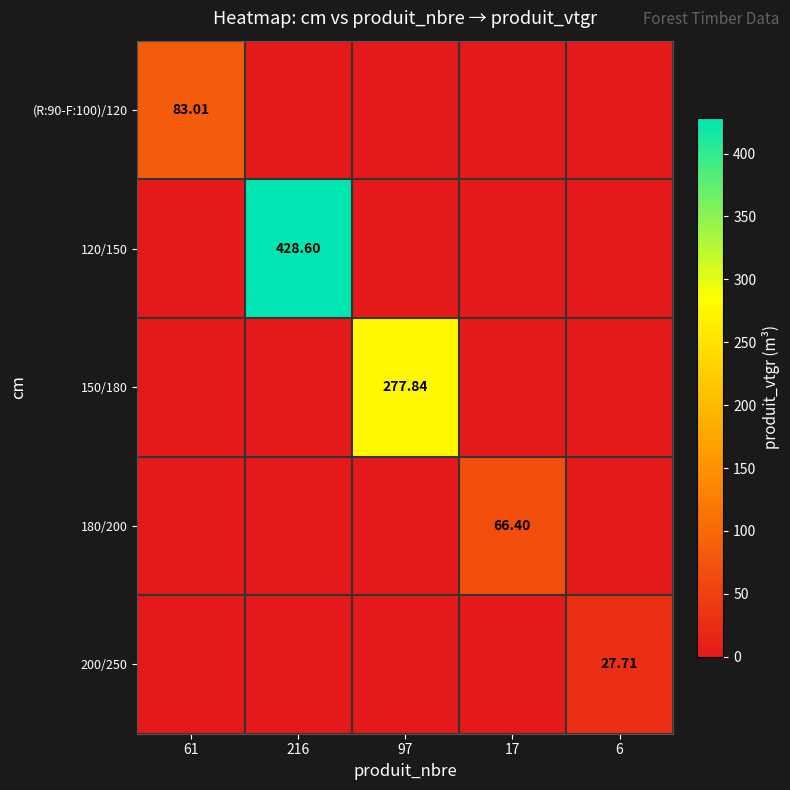

True or false: 120/150 has a value of 299.1 at 61.

False